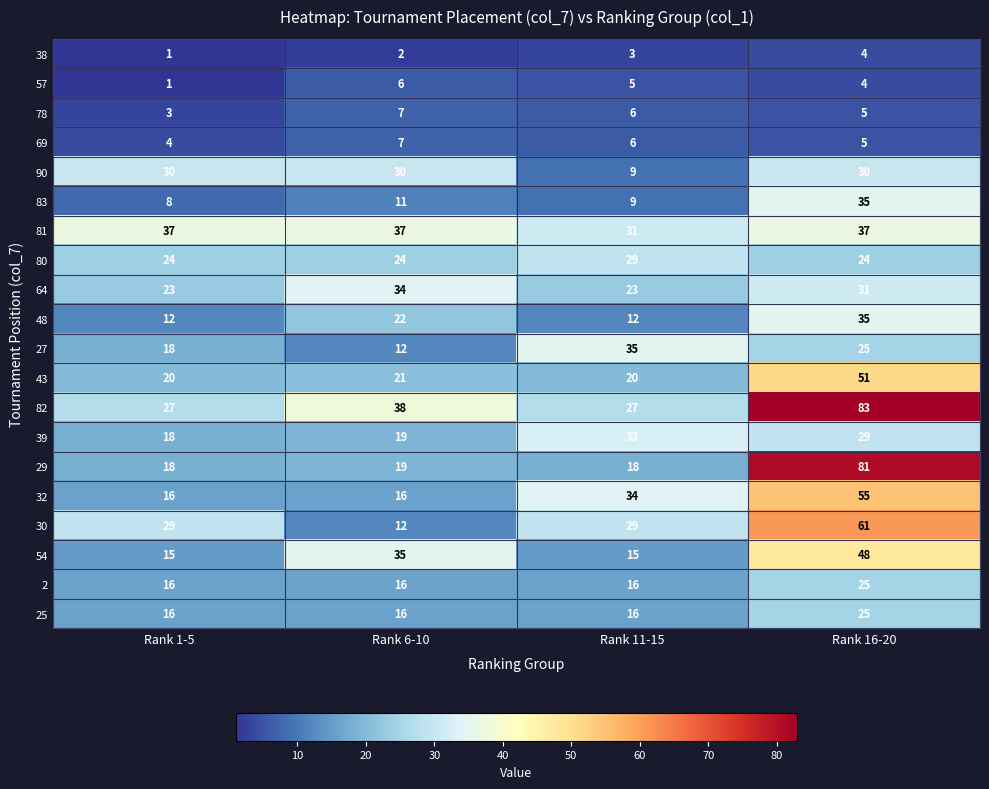

Is it true that 64 equals 23 at Rank 11-15?

True